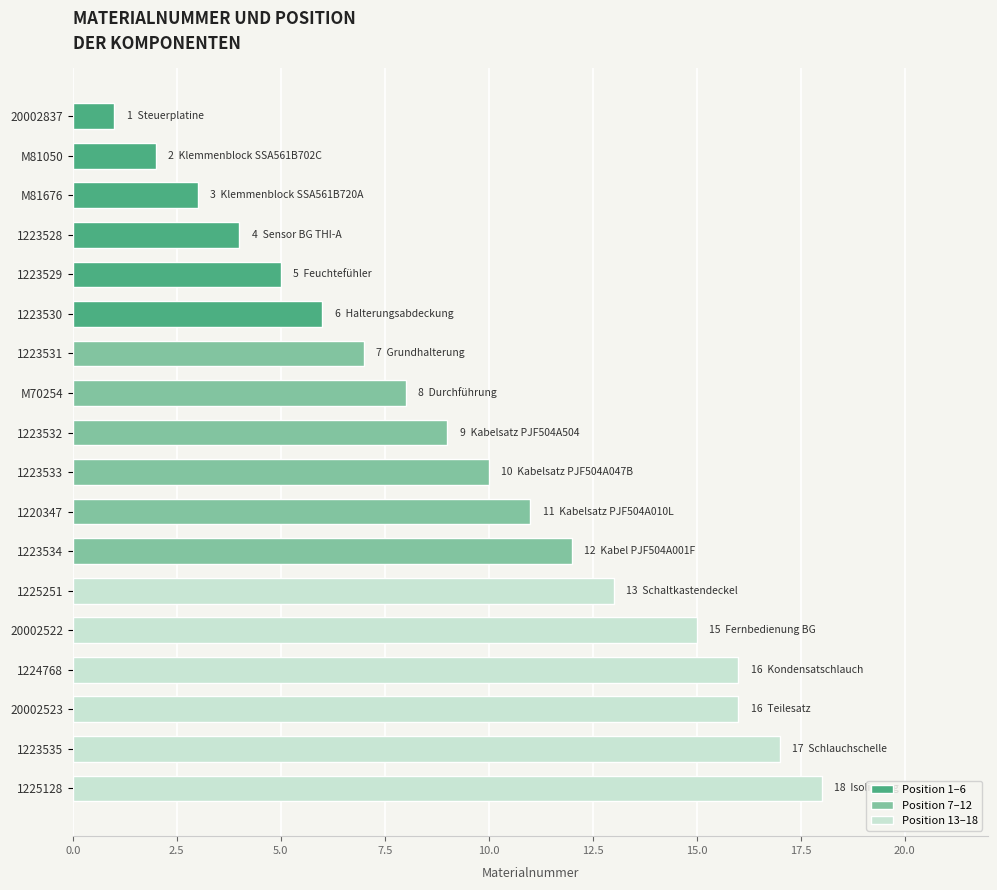

Is it true that the value at 1223529 is 9?

False